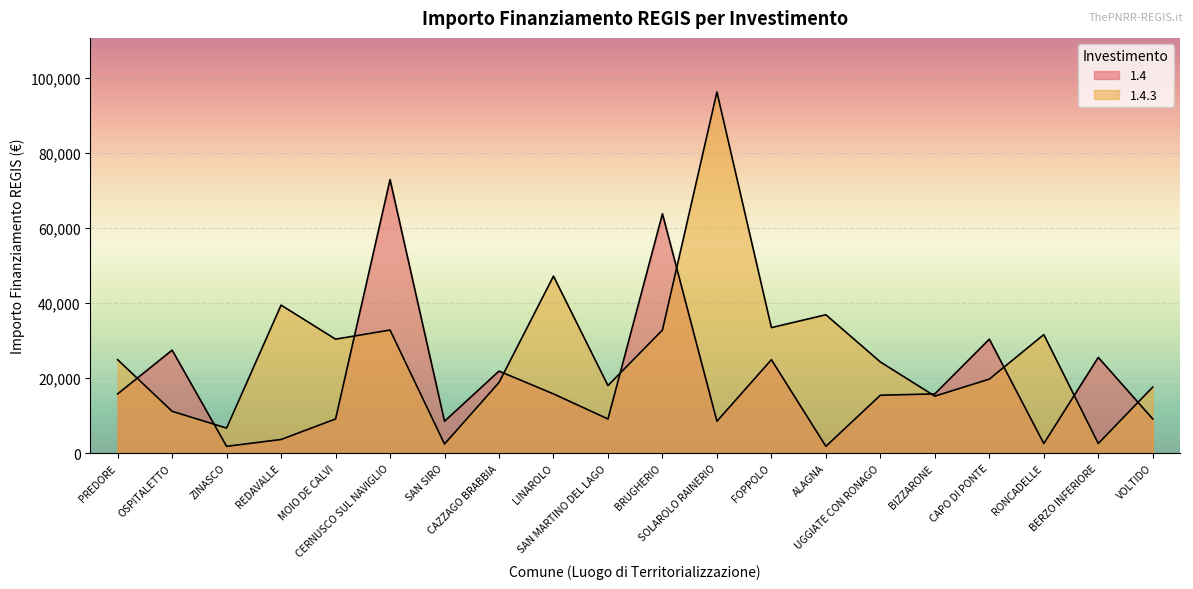

What is the sum of the 1.4.3 values at PREDORE and BERZO INFERIORE?

27458